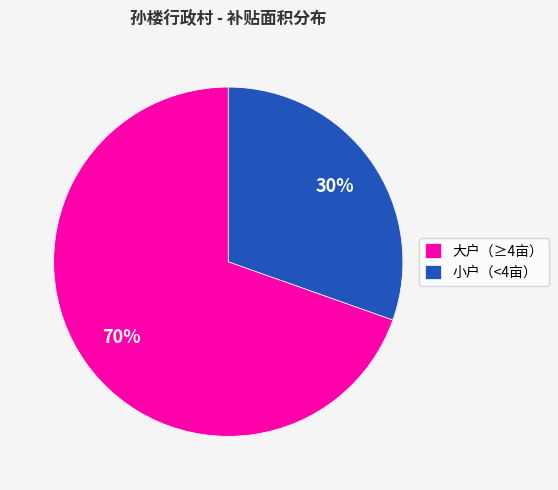

Approximately how many times larger is the value at 小户（<4亩） compared to 大户（≥4亩）?

0.4